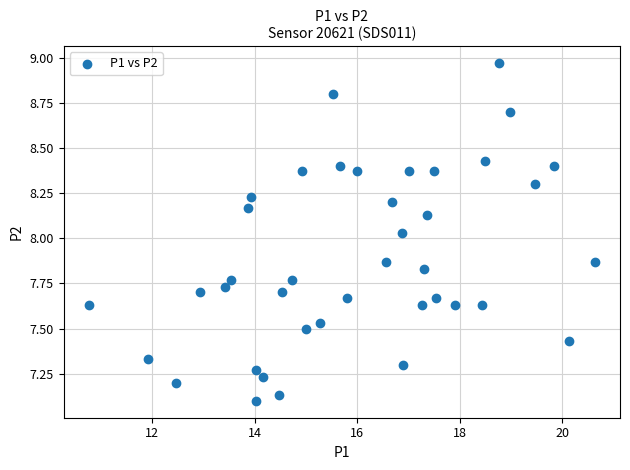

What is the range of Y values (max minus min)?

1.9